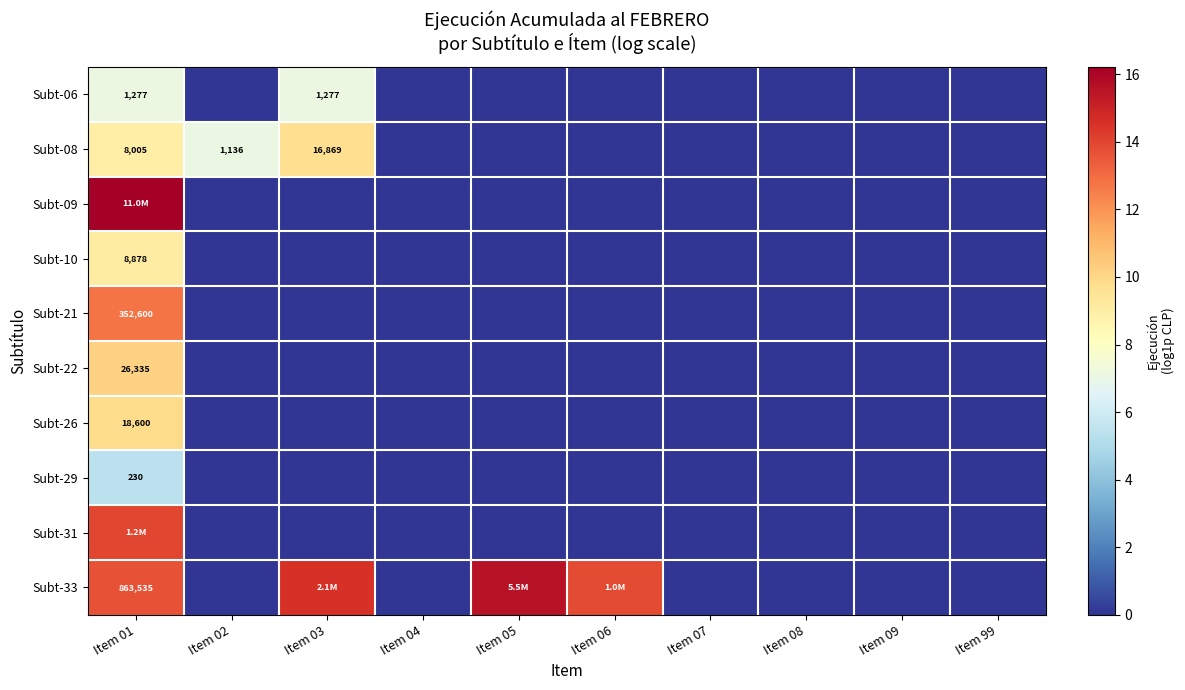

Which series has the widest spread of values?

Subt-09